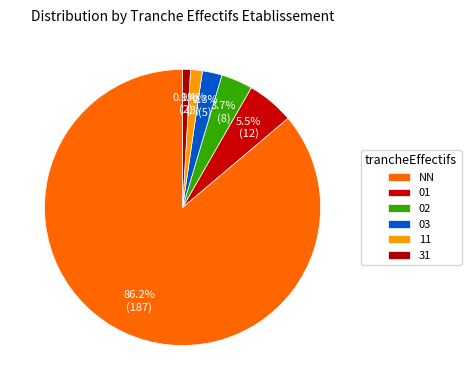

What is the largest slice in the pie chart?

NN